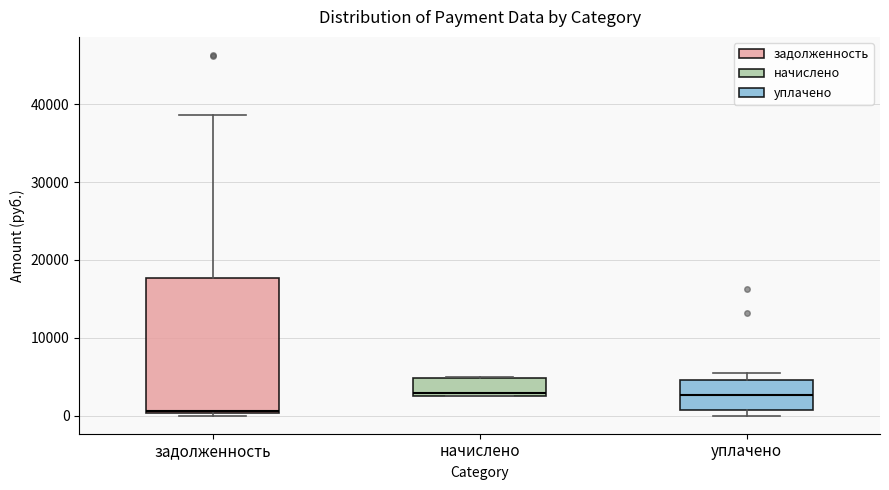

Where is the upper edge of the box for уплачено on the y-axis? The values are not printed on the chart, so give them approximately, as read against the axis.

5000